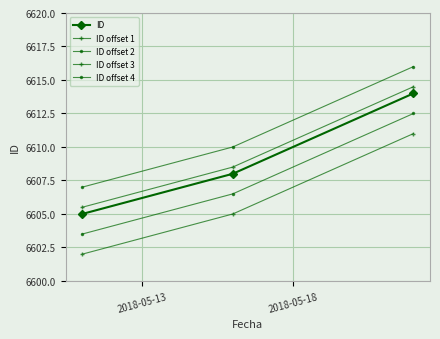

Is this an area chart (filled region under the line)?

No